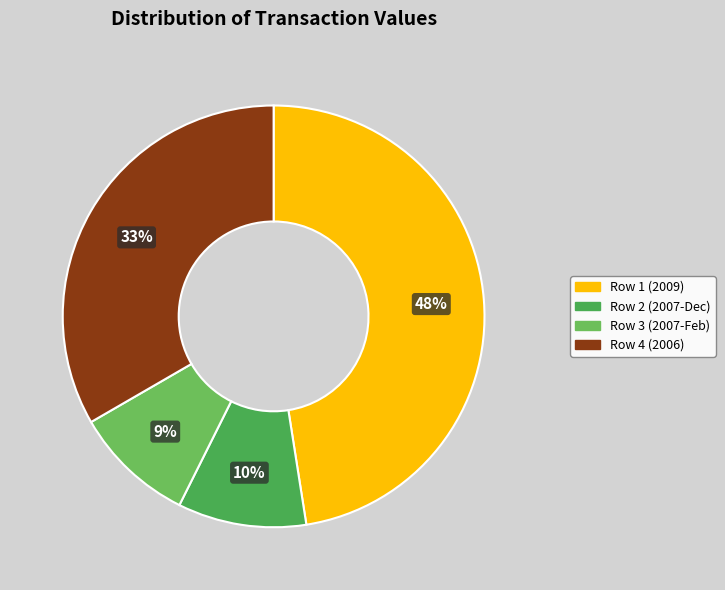

Is there any slice that represents more than half of the pie?

No